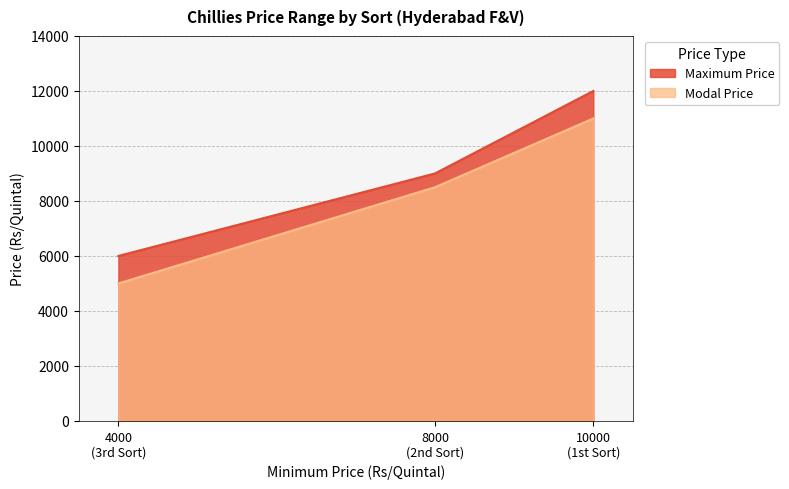

At which category is the sum across all series the highest?

10000 (1st Sort)